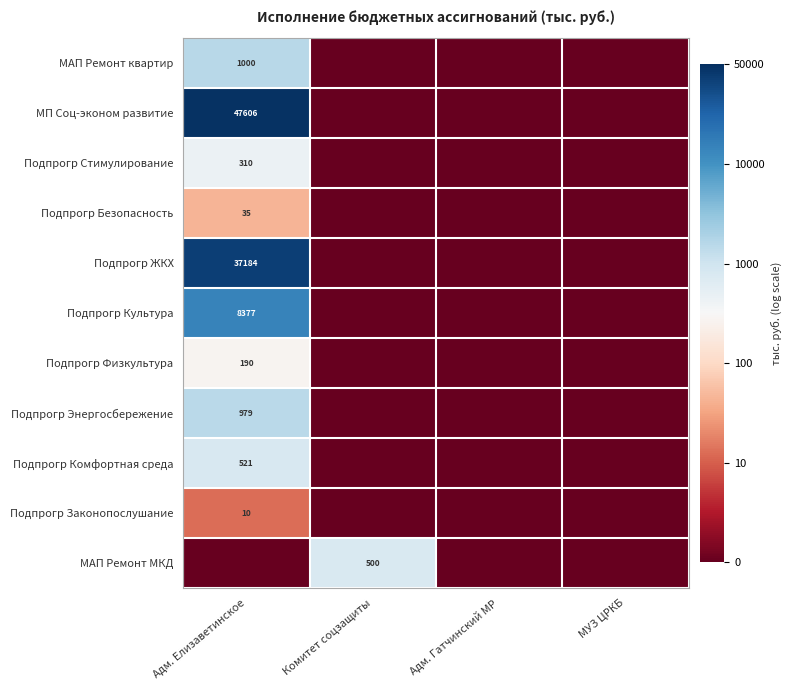

The Подпрогр Безопасность series shows 35 at Адм. Елизаветинское. True or false?

True